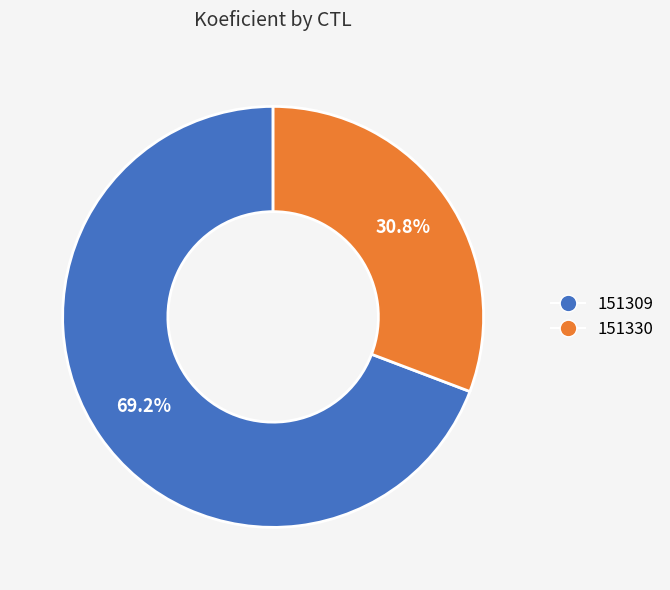

What is the total percentage of 151309 and 151330?

100.0%